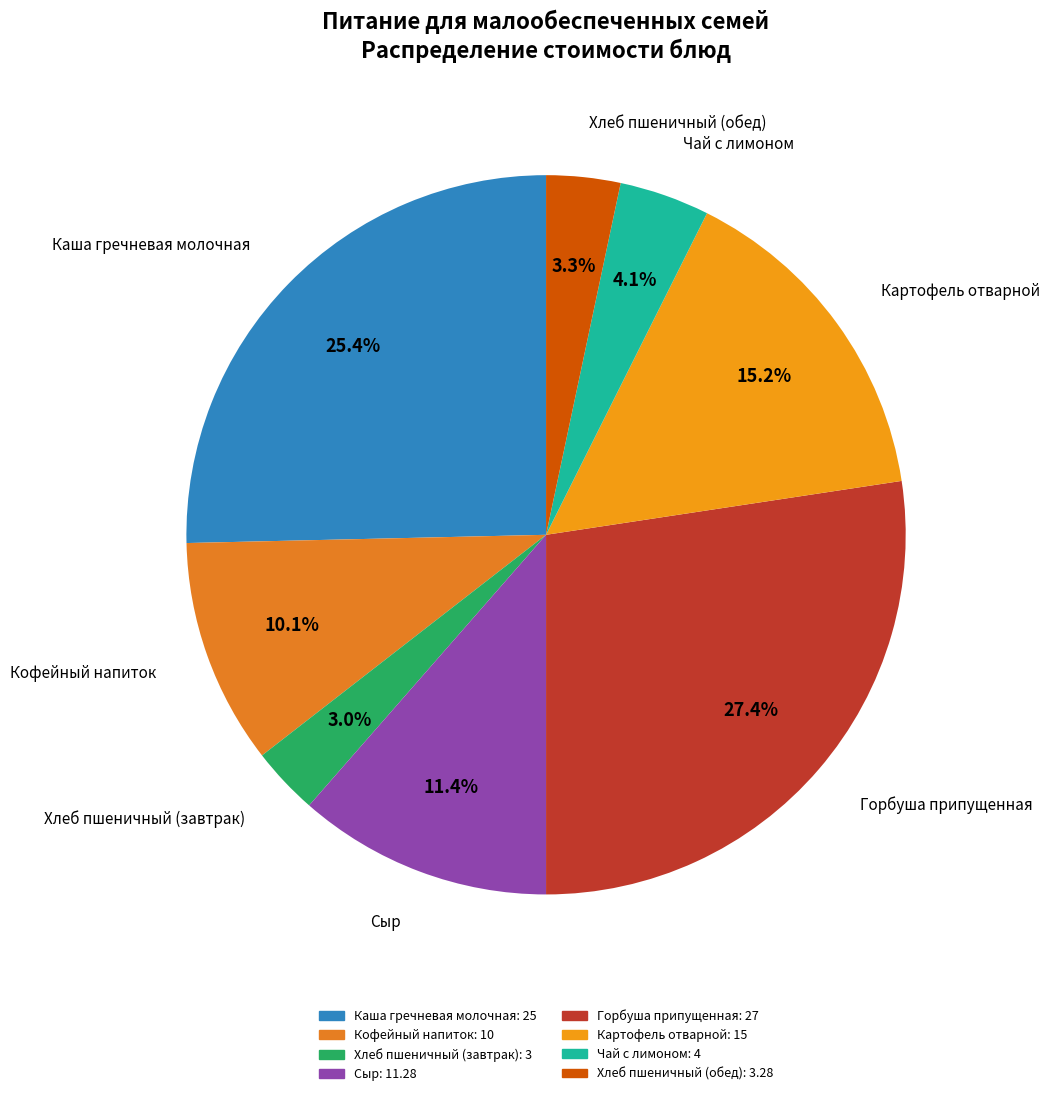

What is the ratio of the value at Каша гречневая молочная to the value at Горбуша припущенная?

0.9